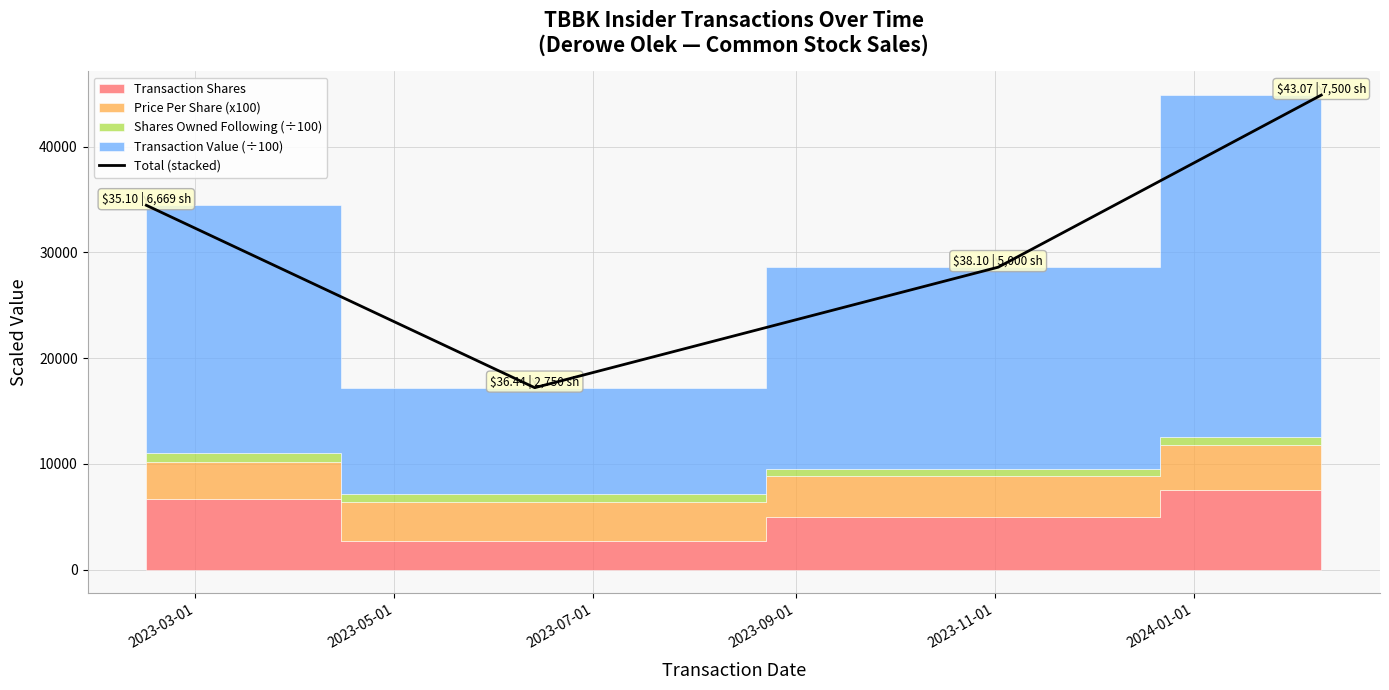

What is the value of the 4th point from the left?

44878.6